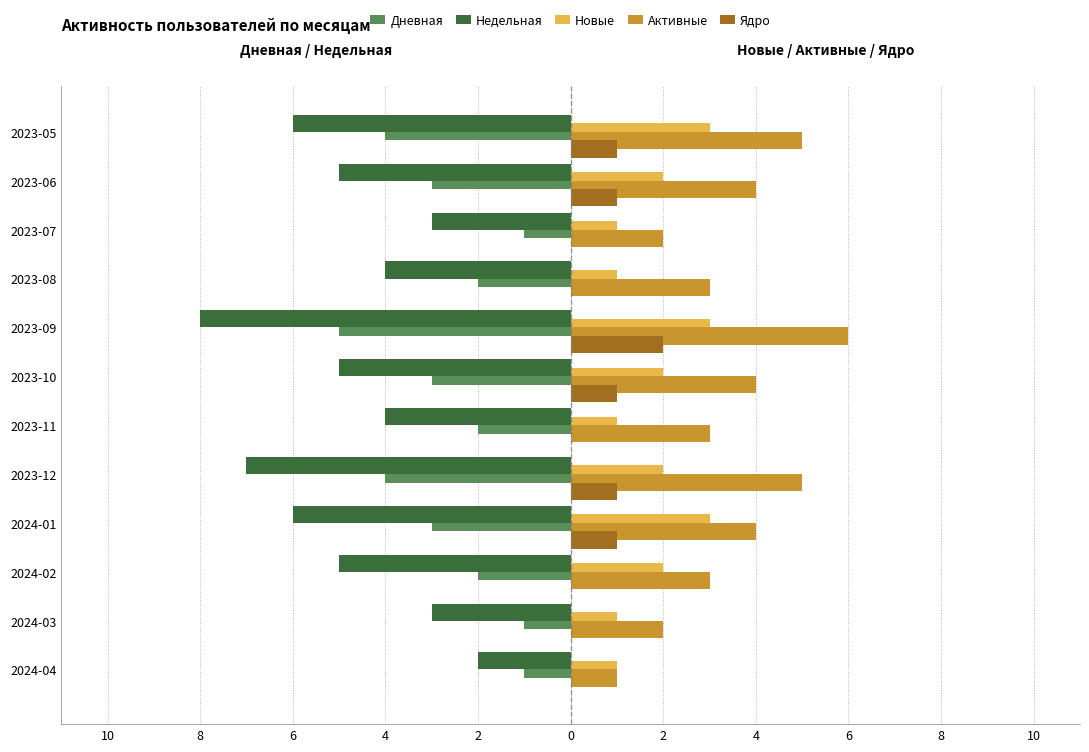

What are all the series names shown in the legend?

Дневная, Недельная, Новые, Активные, Ядро